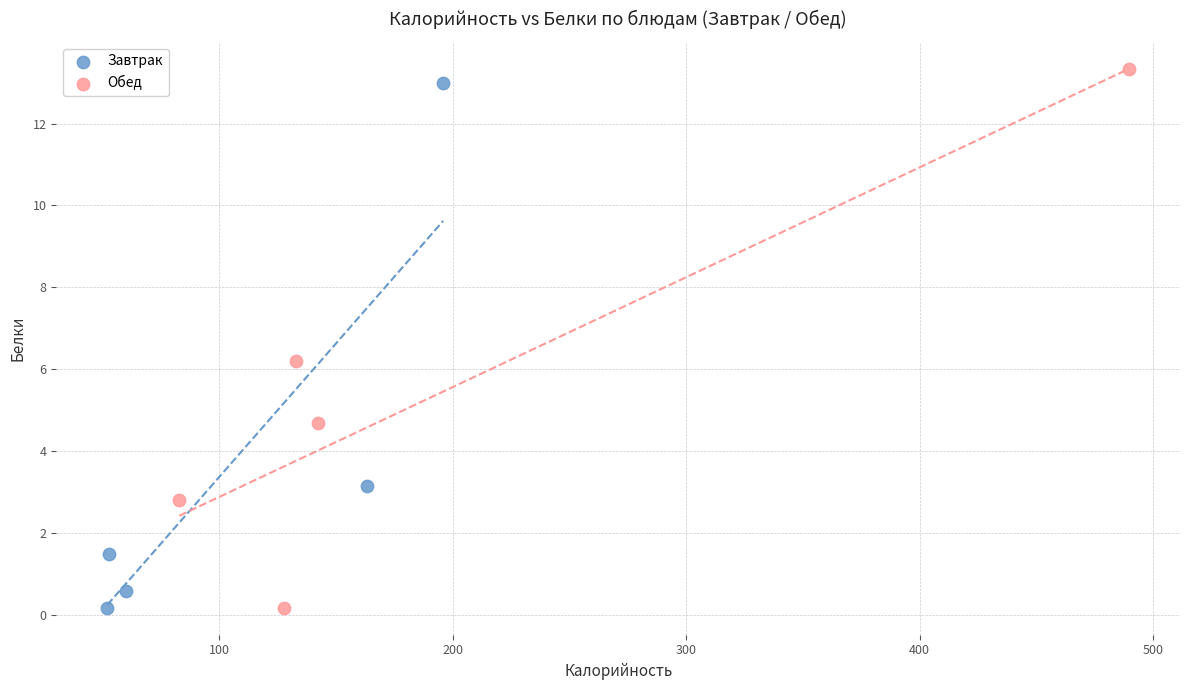

What are all the series names shown in the legend?

Завтрак, Обед